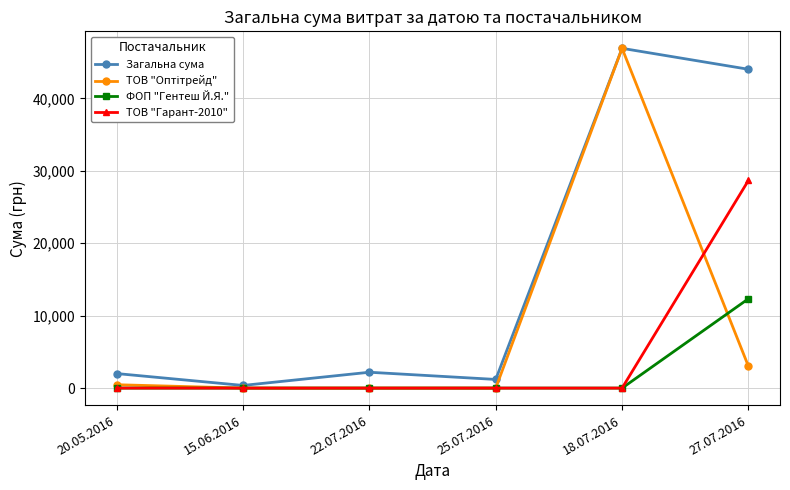

What is the difference between the highest and lowest values at 18.07.2016?

46904.0